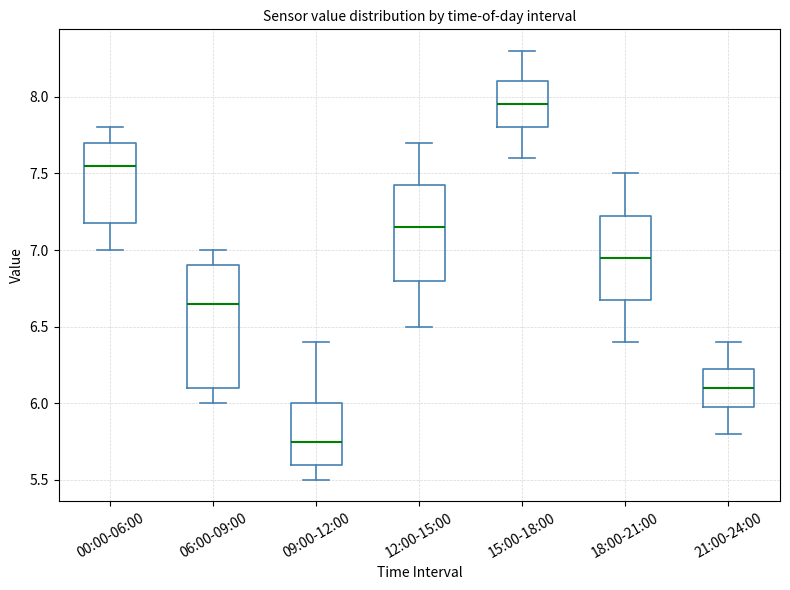

Where does the median line of the box for 06:00-09:00 sit on the y-axis? The values are not printed on the chart, so give them approximately, as read against the axis.

6.65